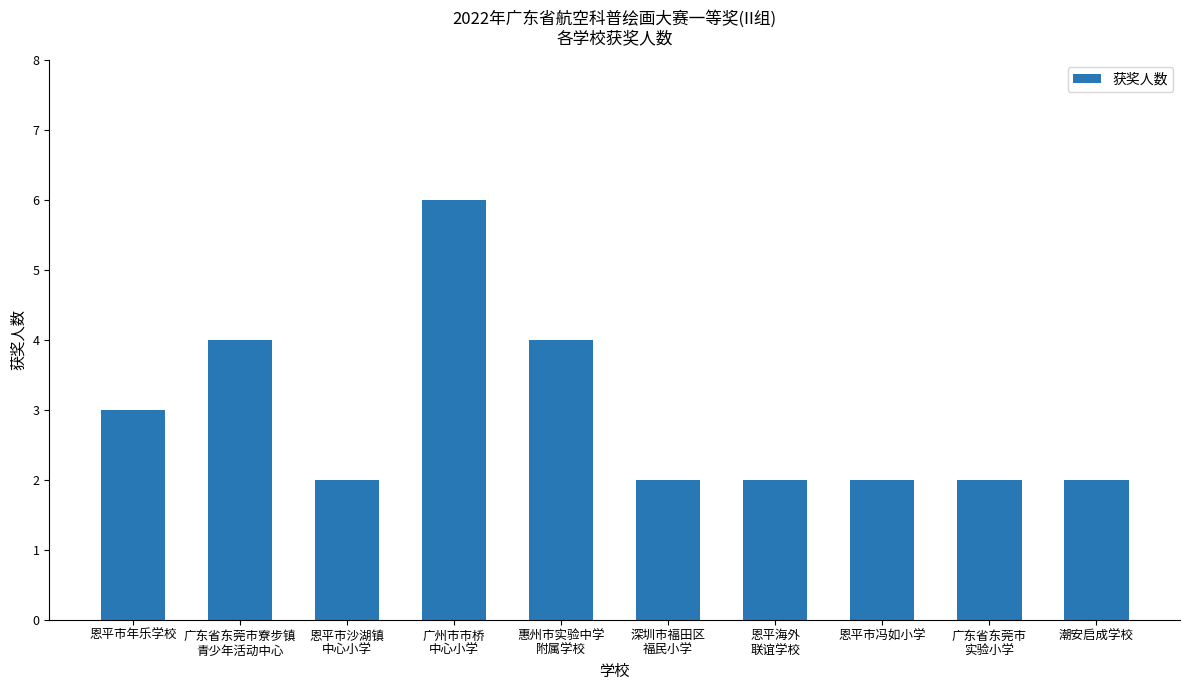

Between 恩平市冯如小学 and 恩平市年乐学校, which is larger?

恩平市年乐学校